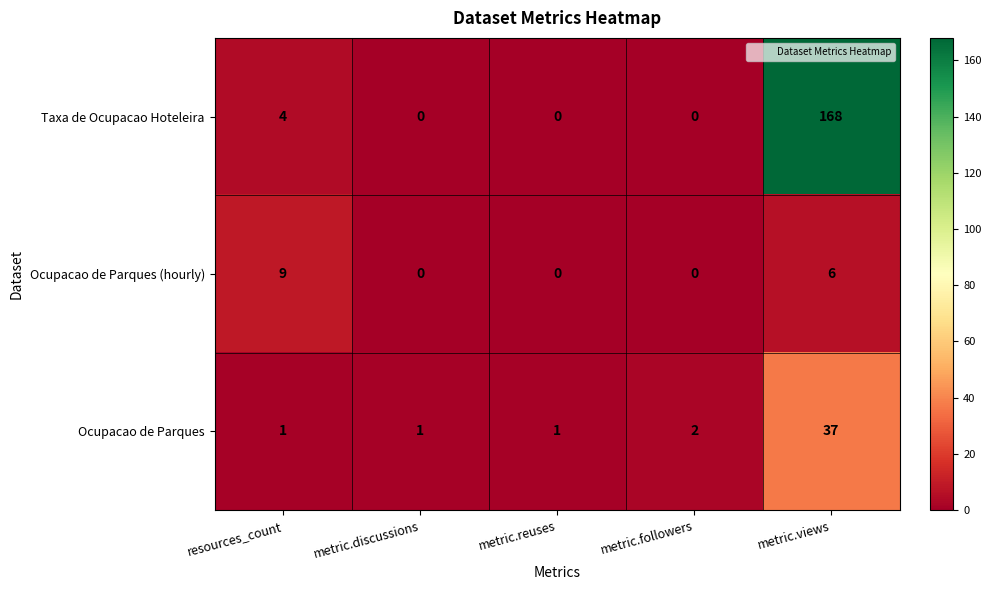

The value of Ocupacao de Parques (hourly) at resources_count is 13. True or false?

False